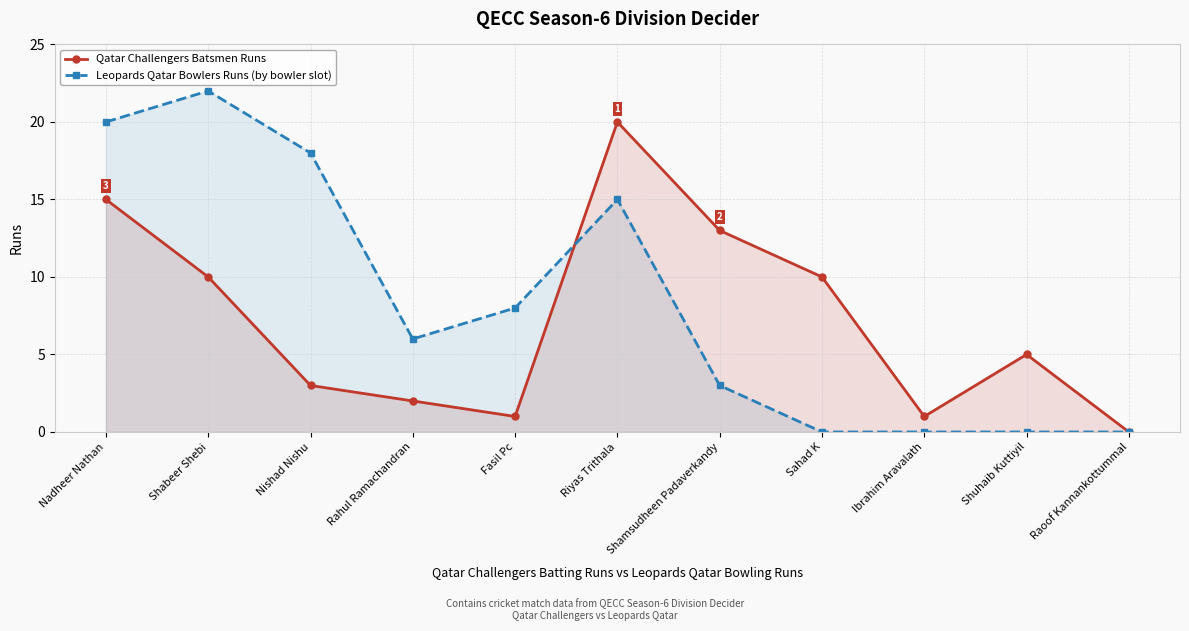

Which series has the largest total across all categories?

Leopards Qatar Bowlers Runs (by bowler slot)